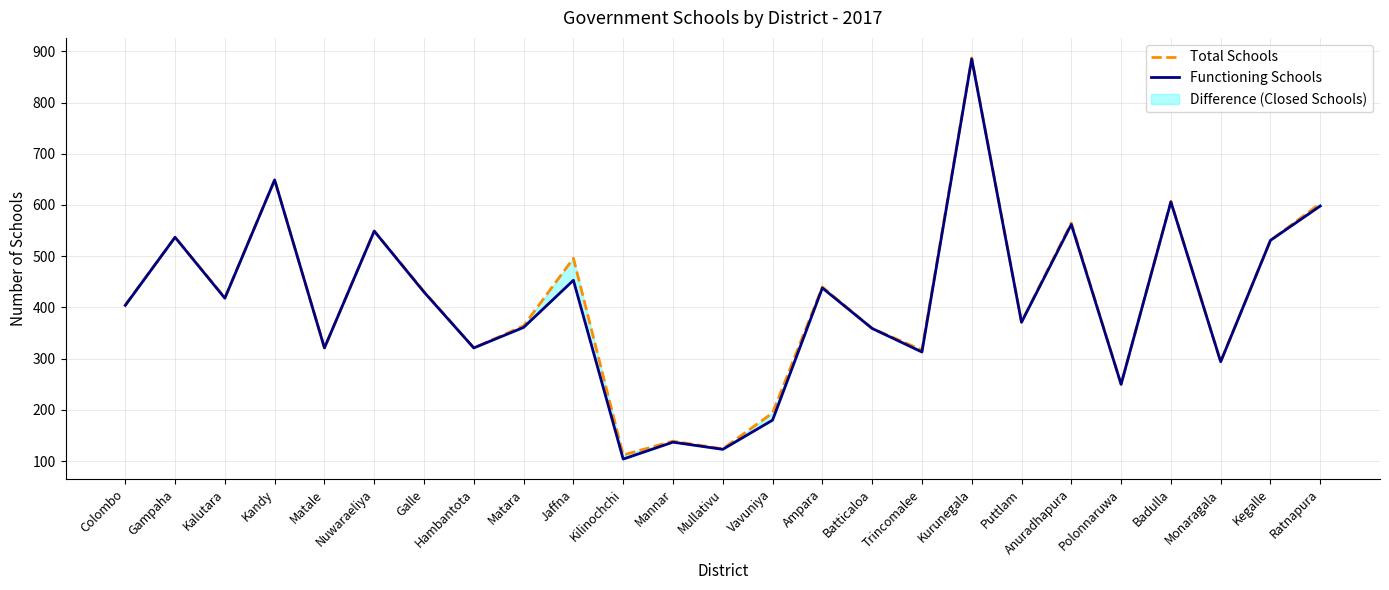

Where is the first local minimum for Total Schools?

Kalutara